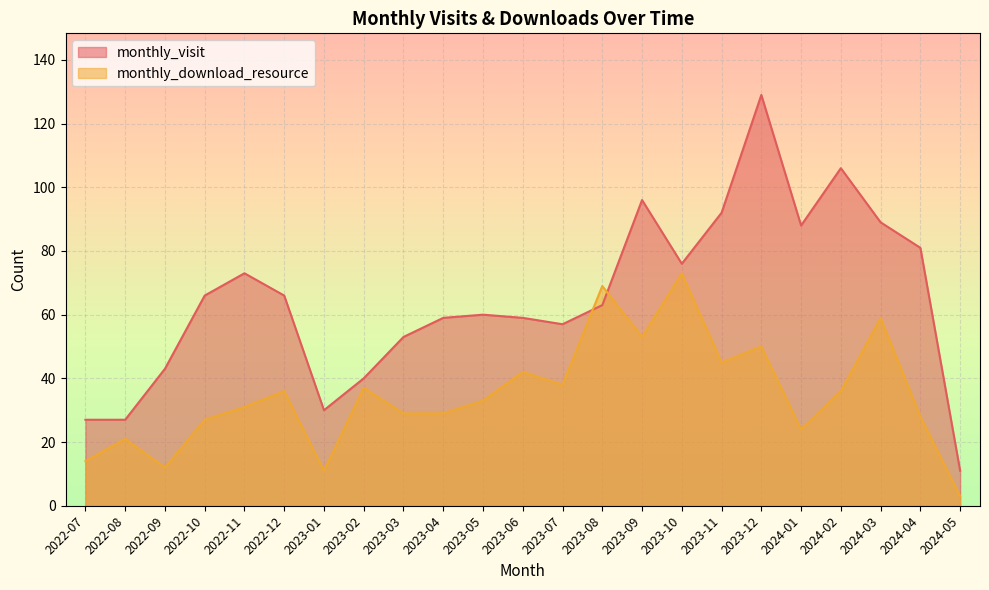

What is the sum of the monthly_download_resource values at 2023-09 and 2022-08?

74